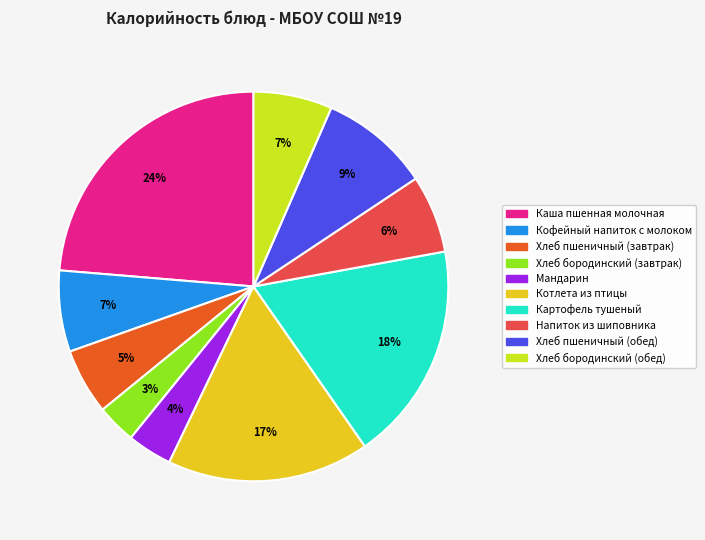

Which slice is the largest?

Каша пшенная молочная